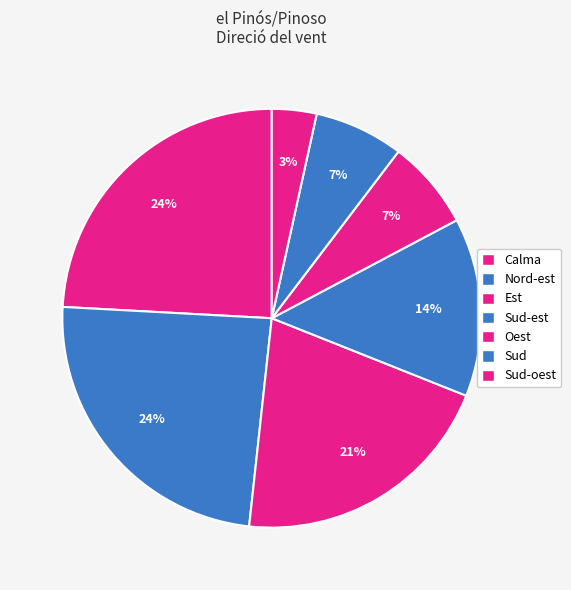

Count the number of slices in the pie.

7